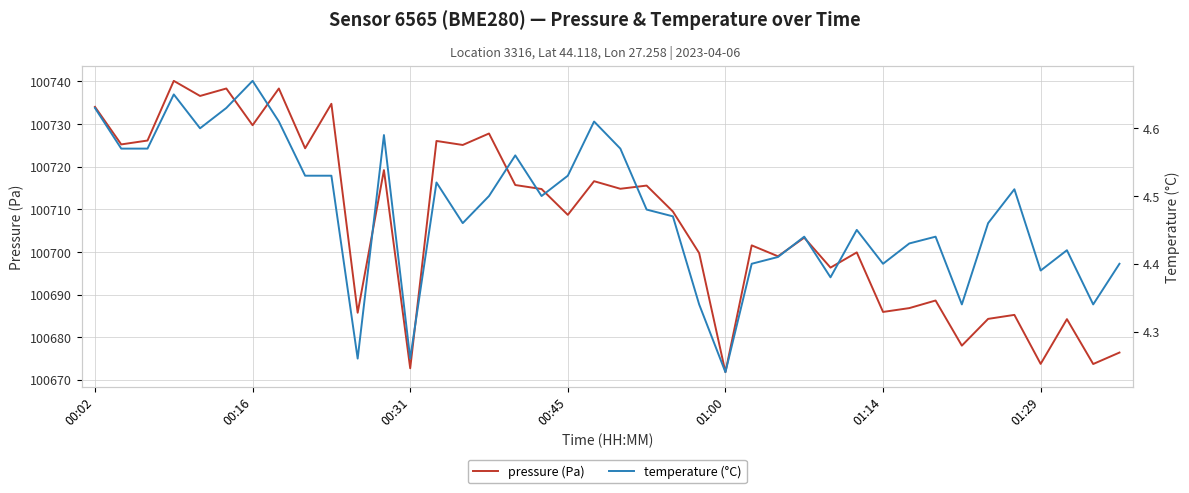

Reading left to right, list all the values displayed in this chart.

pressure: 100734.0	100725.2	100726.1	100740.1	100736.6	100738.3	100729.7	100738.3	100724.3	100734.8	100685.7	100719.2	100672.7	100726.0	100725.1	100727.8	100715.7	100714.8	100708.7	100716.6	100714.8	100715.6	100709.5	100699.7	100671.8	100701.5	100699.0	100703.3	100696.3	100699.9	100685.9	100686.8	100688.6	100678.0	100684.3	100685.2	100673.7	100684.2	100673.7	100676.4
temperature: 4.6	4.6	4.6	4.7	4.6	4.6	4.7	4.6	4.5	4.5	4.3	4.6	4.3	4.5	4.5	4.5	4.6	4.5	4.5	4.6	4.6	4.5	4.5	4.3	4.2	4.4	4.4	4.4	4.4	4.5	4.4	4.4	4.4	4.3	4.5	4.5	4.4	4.4	4.3	4.4